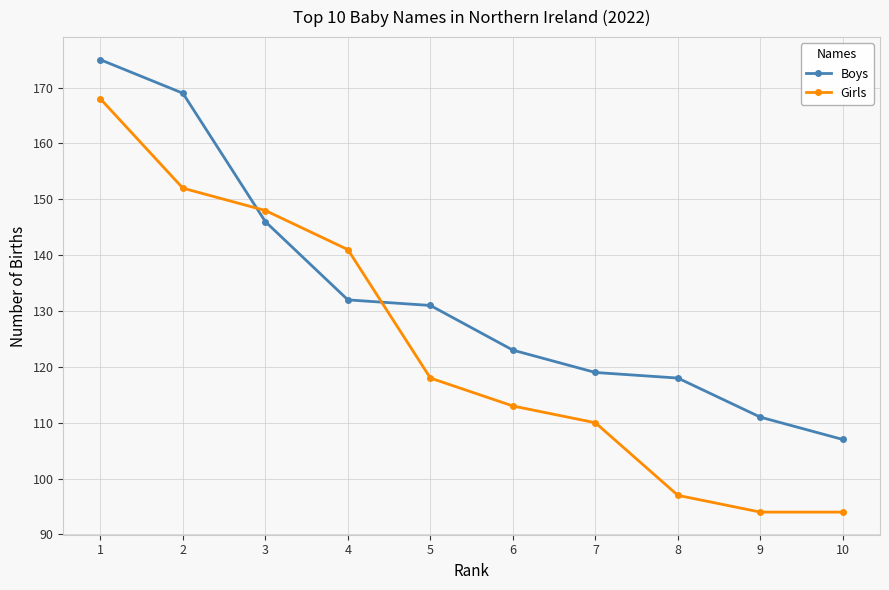

Reading left to right, what are all the values shown in this chart?

Boys: 1=175	2=169	3=146	4=132	5=131	6=123	7=119	8=118	9=111	10=107
Girls: 1=168	2=152	3=148	4=141	5=118	6=113	7=110	8=97	9=94	10=94